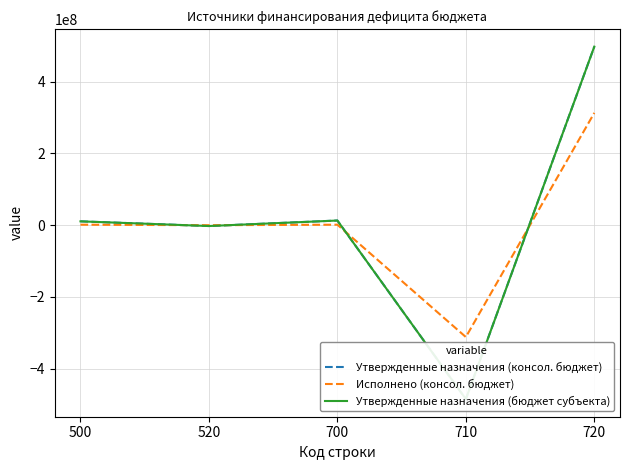

Reading left to right, what are all the values shown in this chart?

Утвержденные назначения (консол. бюджет): 10754721.0	-2277200.0	13031921.0	-484517434.7	497549355.7
Исполнено (консол. бюджет): 1421423.5	0.0	1421423.5	-311568352.5	312989776.0
Утвержденные назначения (бюджет субъекта): 10754721.0	-2277200.0	13031921.0	-484517434.7	497549355.7